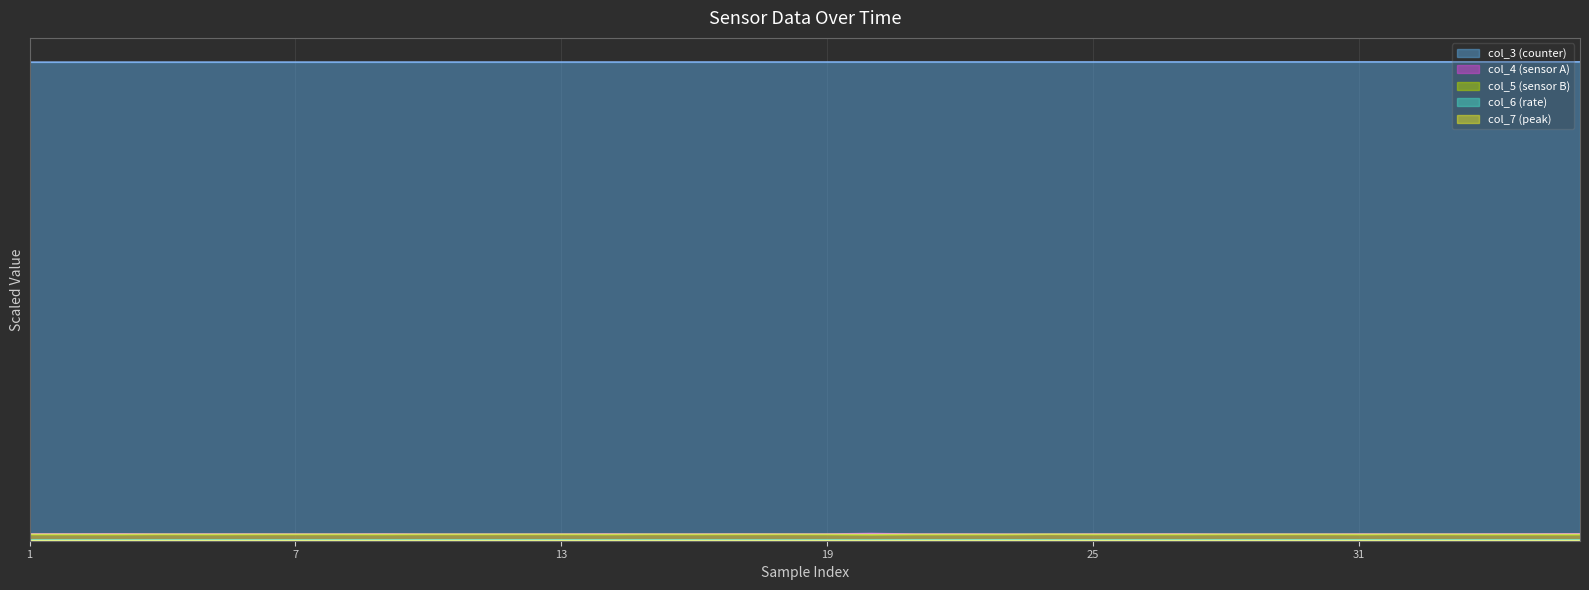

Reading left to right, list all the values displayed in this chart.

col_4: 0.0	0.0	0.0	0.0	0.0	0.0	0.0	0.0	0.0	0.0	0.0	0.0	0.0	0.0	0.0	0.0	0.0	0.0	0.0	0.0	0.0	0.0	0.0	0.0	0.0	0.0	0.0	0.0	0.0	0.0	0.0	0.0	0.0	0.0	0.0	0.0
col_3: 1.0	1.0	1.0	1.0	1.0	1.0	1.0	1.0	1.0	1.0	1.0	1.0	1.0	1.0	1.0	1.0	1.0	1.0	1.0	1.0	1.0	1.0	1.0	1.0	1.0	1.0	1.0	1.0	1.0	1.0	1.0	1.0	1.0	1.0	1.0	1.0
col_5: 0.0	0.0	0.0	0.0	0.0	0.0	0.0	0.0	0.0	0.0	0.0	0.0	0.0	0.0	0.0	0.0	0.0	0.0	0.0	0.0	0.0	0.0	0.0	0.0	0.0	0.0	0.0	0.0	0.0	0.0	0.0	0.0	0.0	0.0	0.0	0.0
col_6: 0.0	0.0	0.0	0.0	0.0	0.0	0.0	0.0	0.0	0.0	0.0	0.0	0.0	0.0	0.0	0.0	0.0	0.0	0.0	0.0	0.0	0.0	0.0	0.0	0.0	0.0	0.0	0.0	0.0	0.0	0.0	0.0	0.0	0.0	0.0	0.0
col_7: 0.0	0.0	0.0	0.0	0.0	0.0	0.0	0.0	0.0	0.0	0.0	0.0	0.0	0.0	0.0	0.0	0.0	0.0	0.0	0.0	0.0	0.0	0.0	0.0	0.0	0.0	0.0	0.0	0.0	0.0	0.0	0.0	0.0	0.0	0.0	0.0